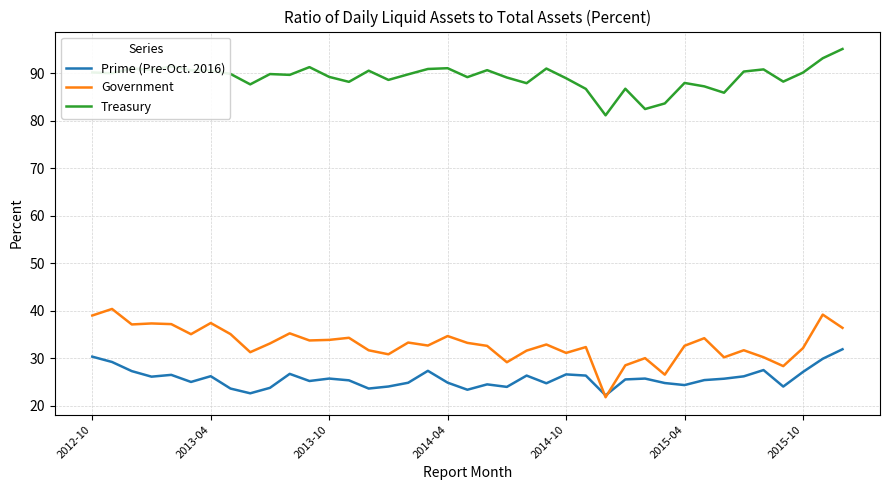

True or false: Government and Treasury intersect in this chart.

False